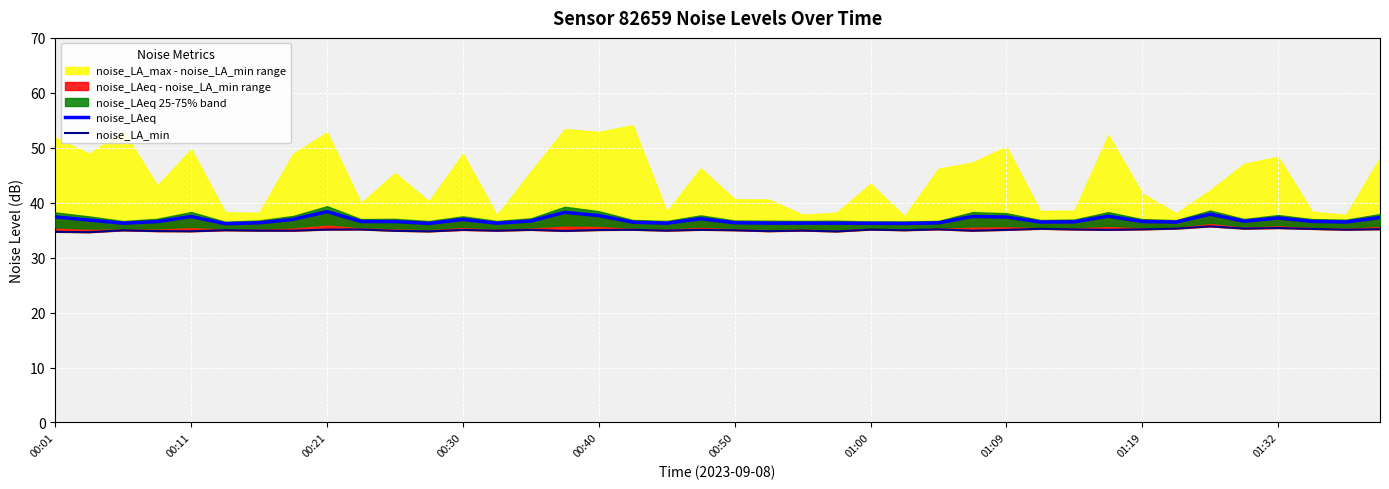

Read the noise_LA_min value at 00:01.

34.7